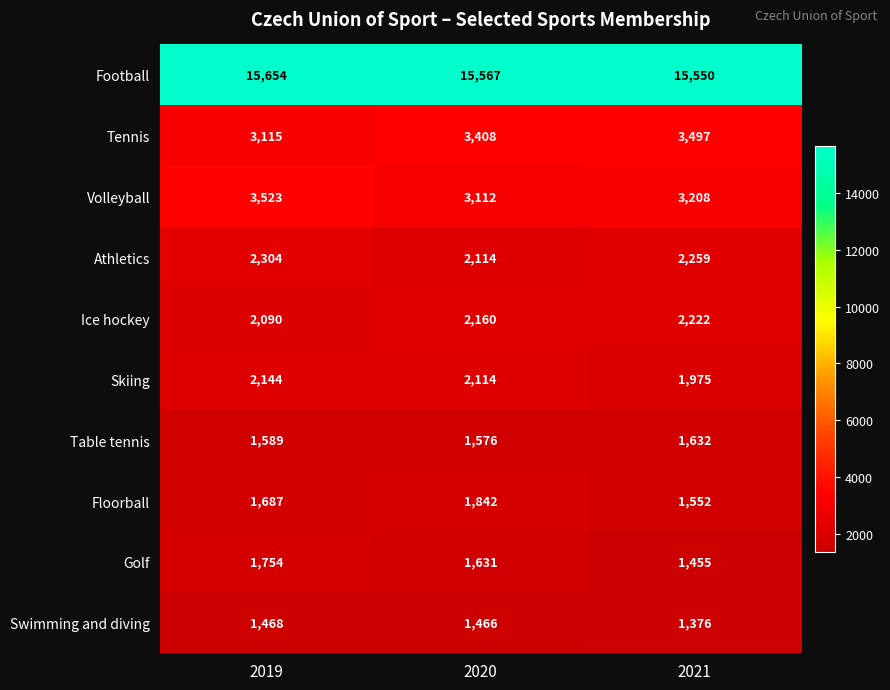

What is the maximum value shown in the chart?

15654